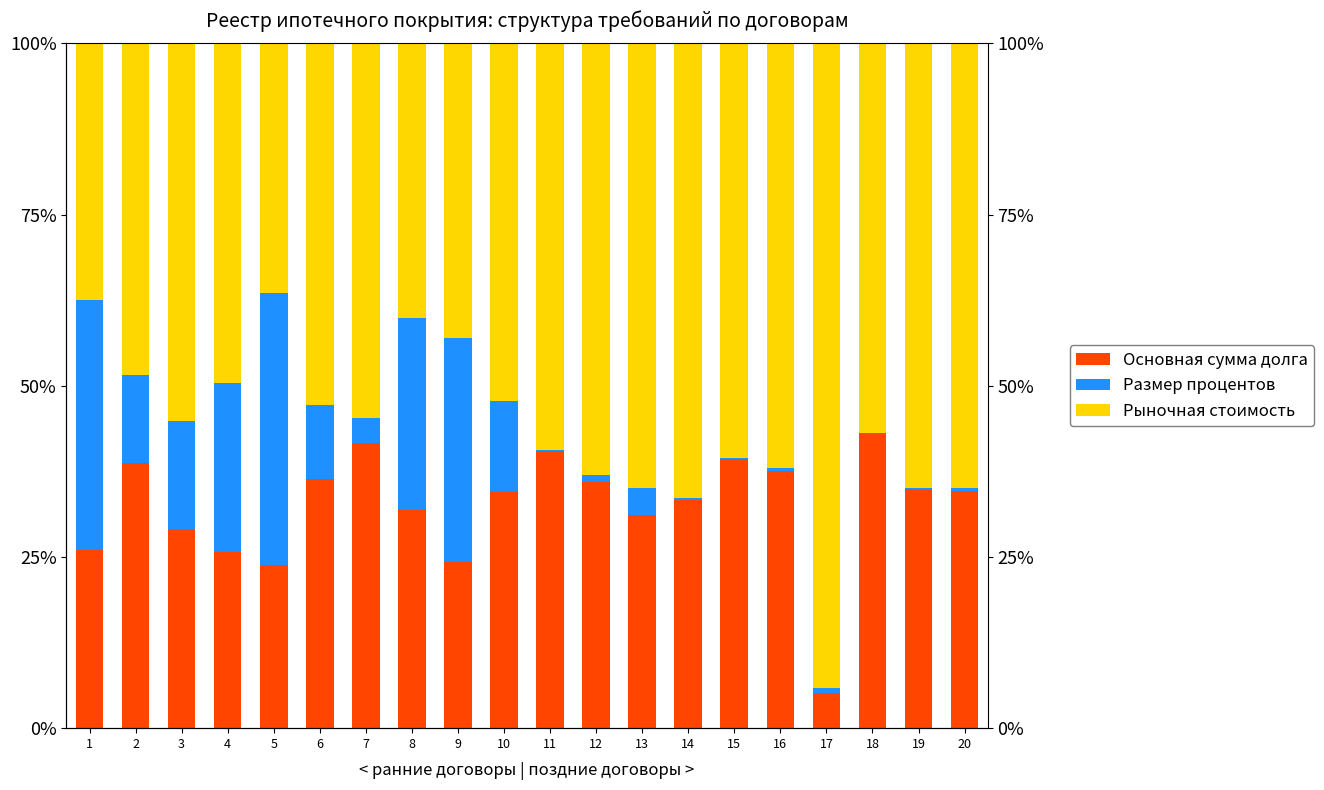

Is the value of Основная сумма долга at 12 greater than the value of Размер процентов at 20?

Yes